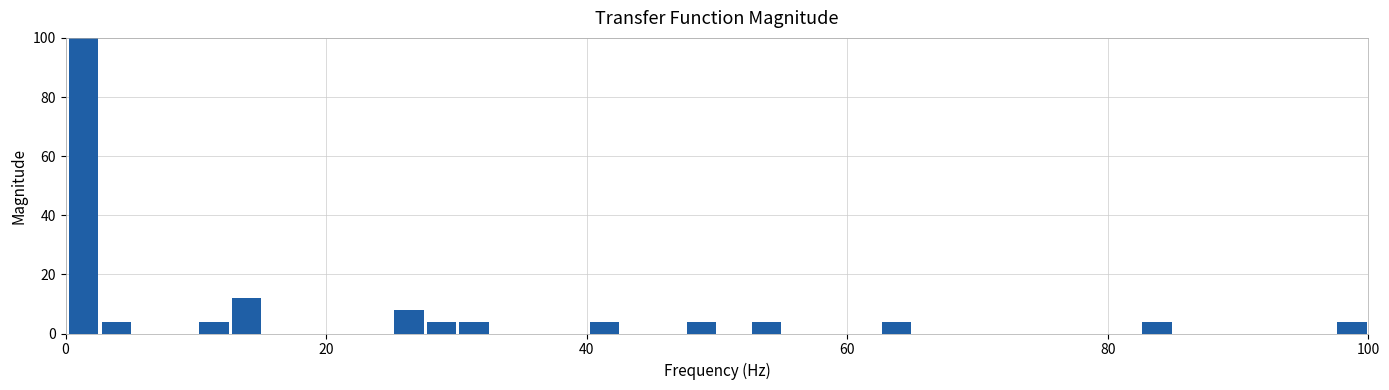

Around what value on the x-axis is the tallest bar? Give the approximate position of its centre, as read against the axis.

2